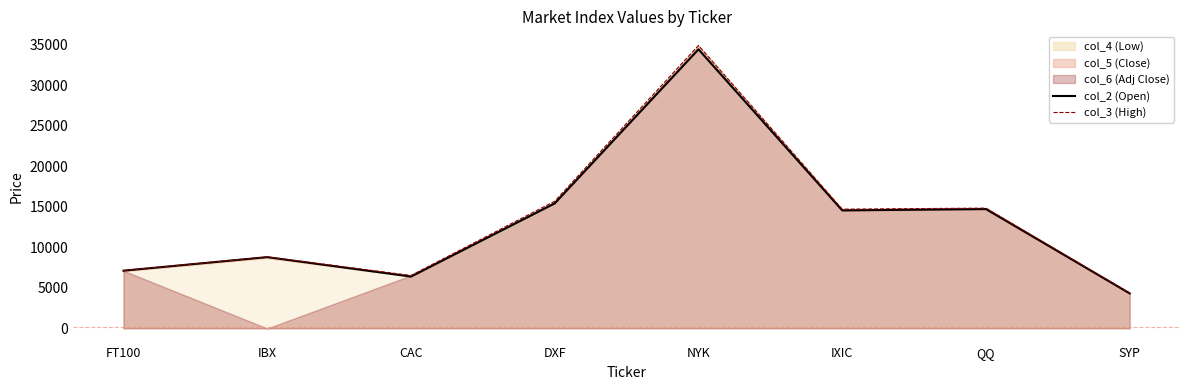

What value does the col_2 (Open) series have at IBX?

8791.9